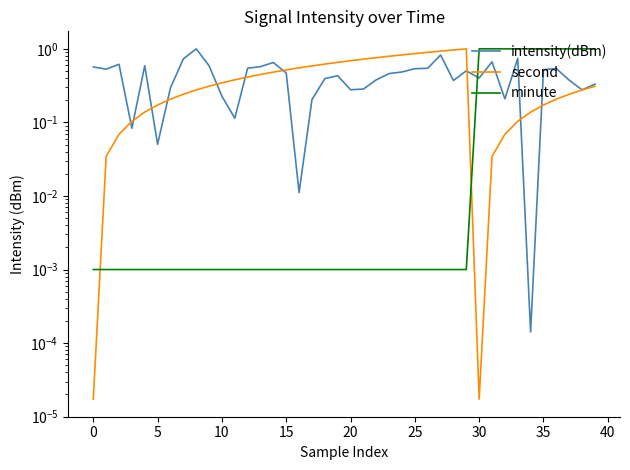

Does the chart have visible grid lines?

No